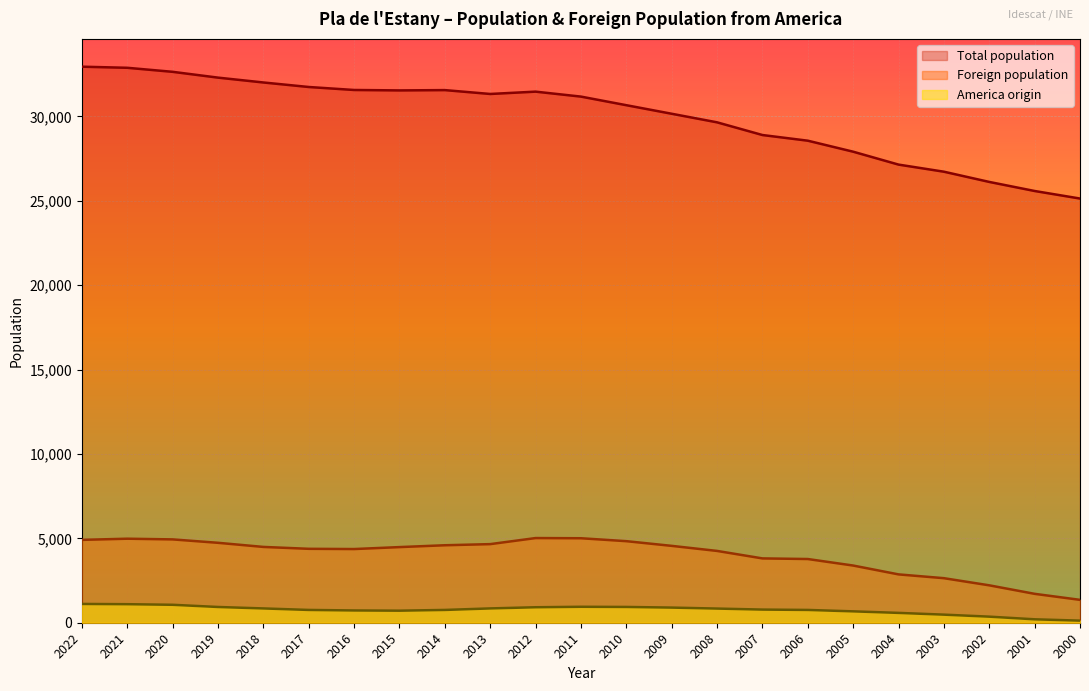

True or false: Total population and America origin intersect in this chart.

False